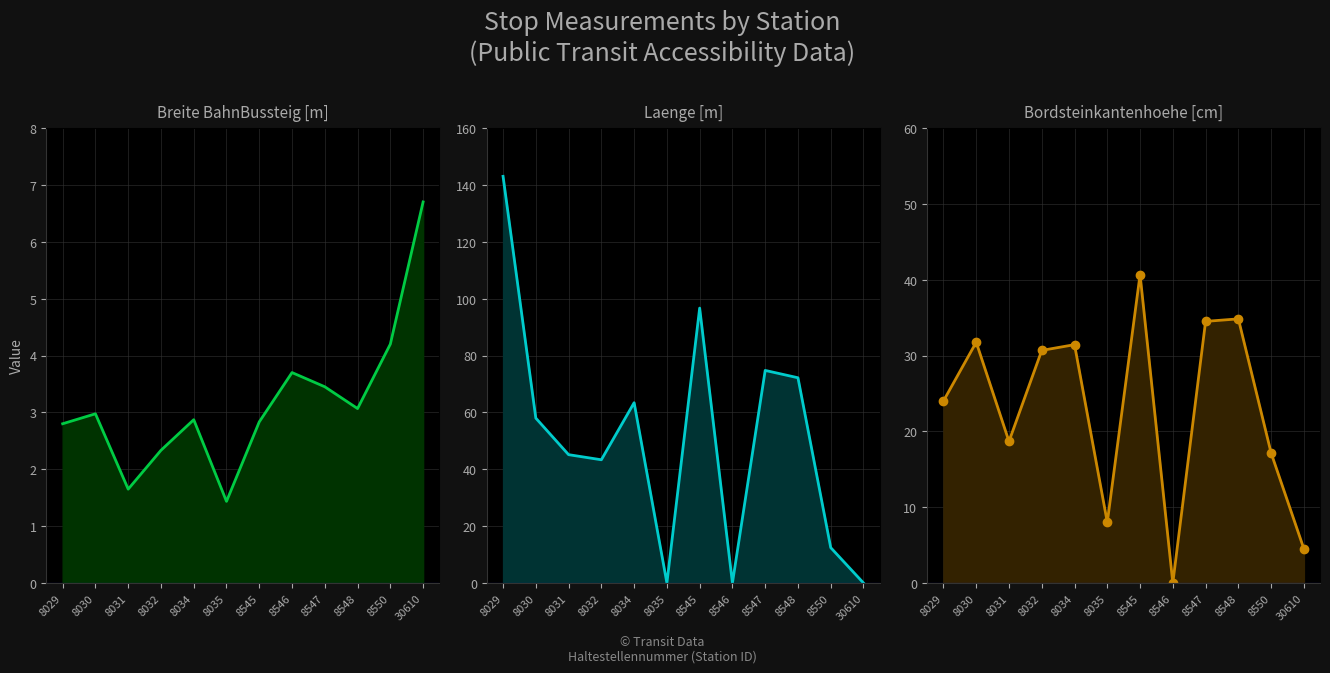

Rank the series by their average value, from lowest to highest.

Breite BahnBussteig [m], Bordsteinkantenhoehe [cm], Laenge [m]